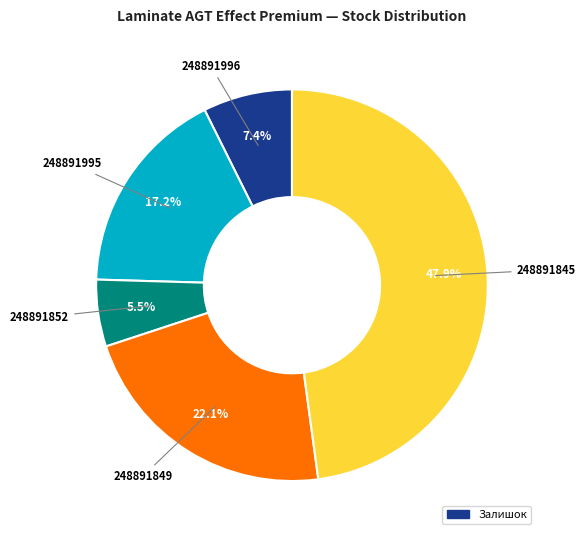

Is there a majority slice in this chart?

No